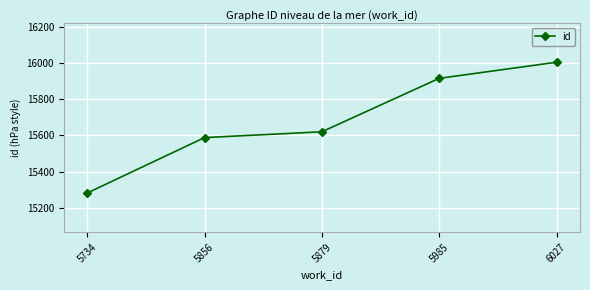

Reading right to left, transcribe all the data shown in this chart.

16004	15915	15620	15588	15282